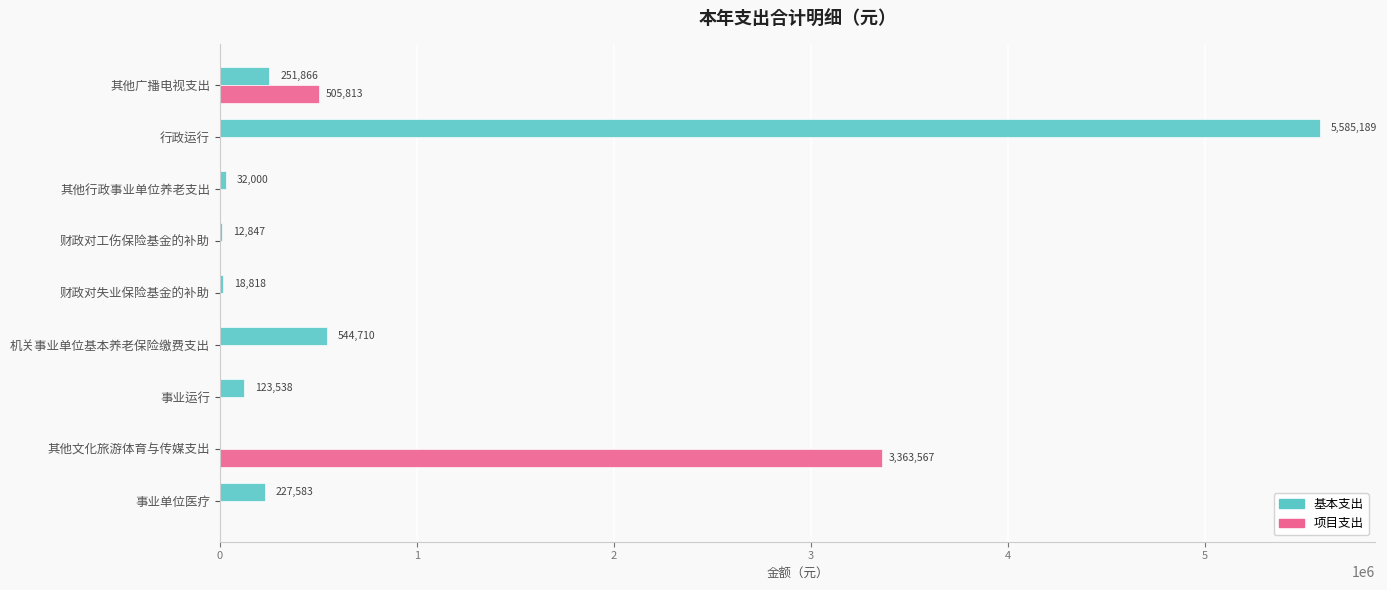

Between 事业运行 and 事业单位医疗, which series saw the biggest shift?

基本支出